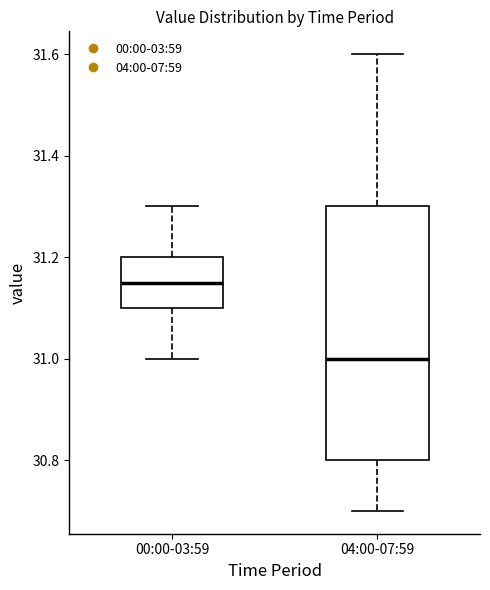

Where does the upper whisker of the box for 00:00-03:59 end on the y-axis? The values are not printed on the chart, so give them approximately, as read against the axis.

31.30